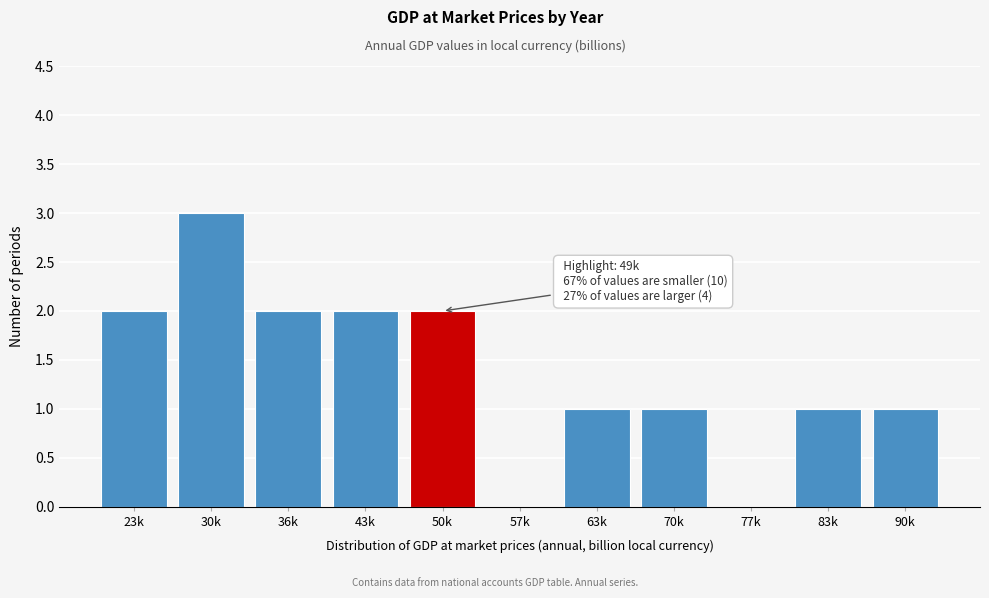

Reading left to right, what are all the values shown in this chart?

23k=2	30k=3	36k=2	43k=2	50k=2	57k=0	63k=1	70k=1	77k=0	83k=1	90k=1